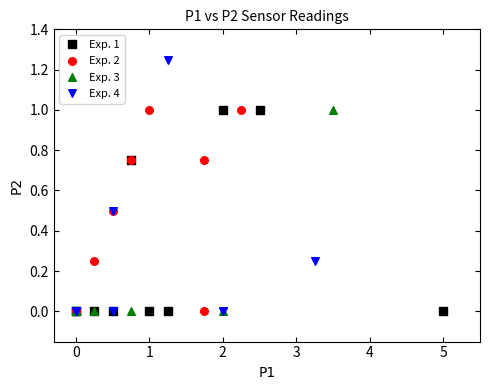

Which series reaches the maximum Y coordinate?

Exp. 4